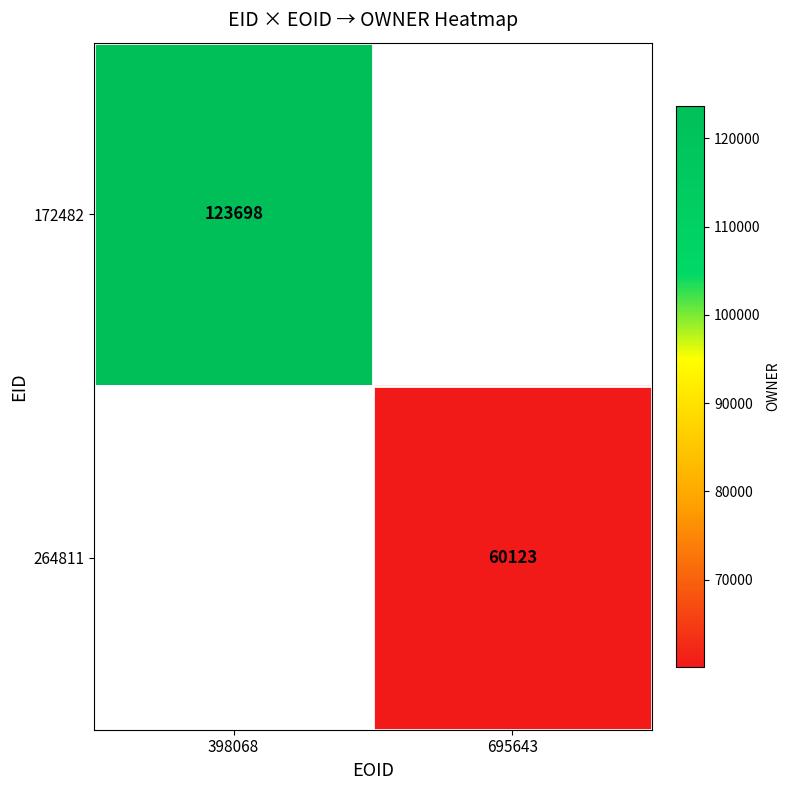

How many series are shown in this chart?

2